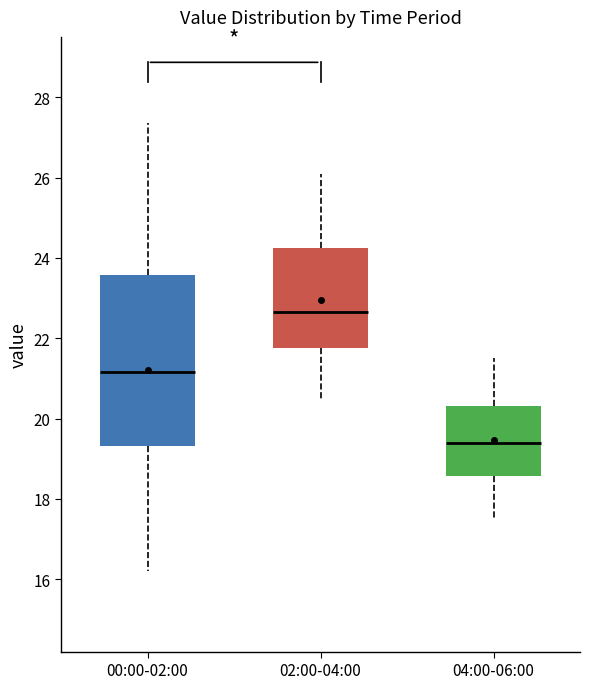

Which box is the tallest, from its lower edge to its upper edge?

00:00-02:00